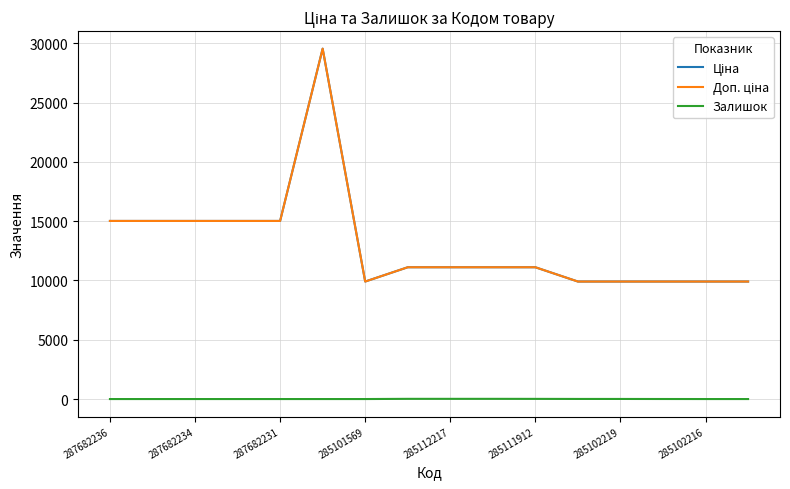

Which category has the lowest value across all series?

287682236